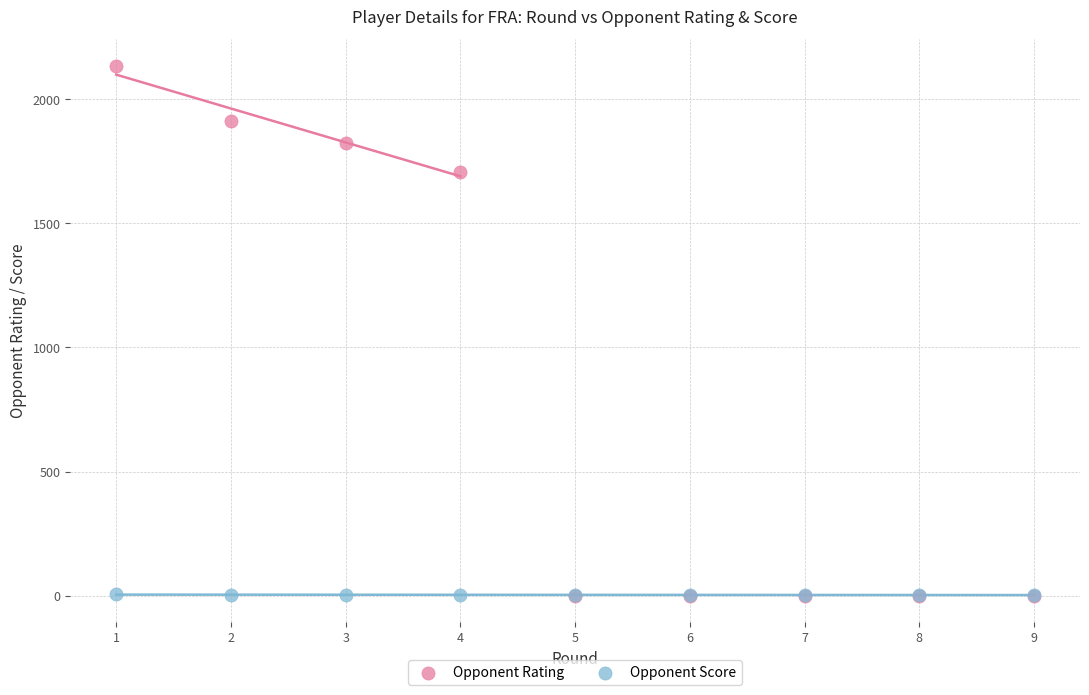

Which series has the widest spread of Y values?

Opponent Rating